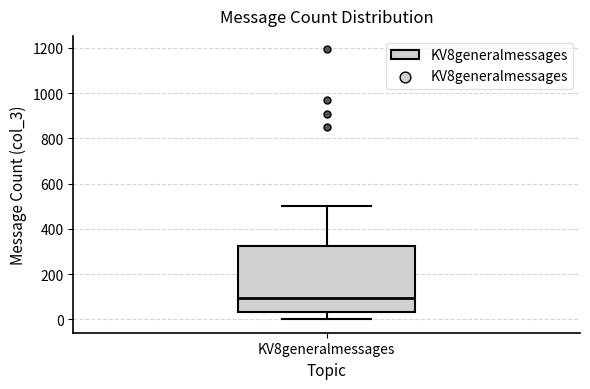

Transcribe this box plot: give where the median line is, the range the box spans, and where the two whiskers end, as read against the y-axis. The values are not printed on the chart, so give them approximately, as read against the axis.

median 100, box 40 to 320, whiskers 0 to 500